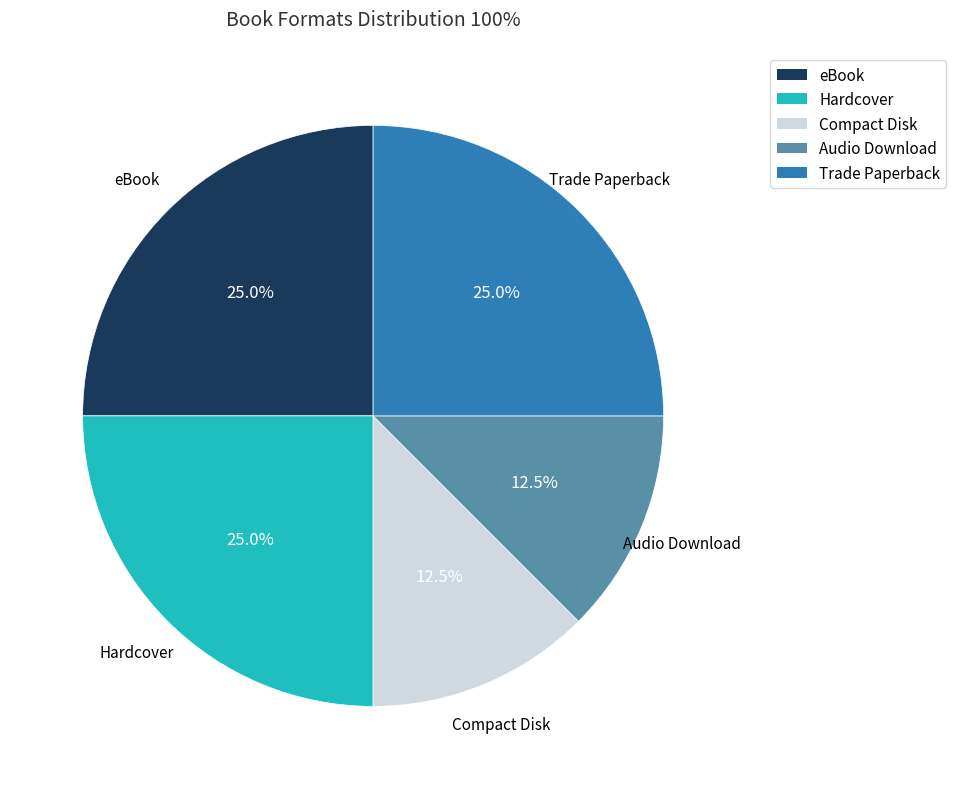

Is there a majority slice in this chart?

No